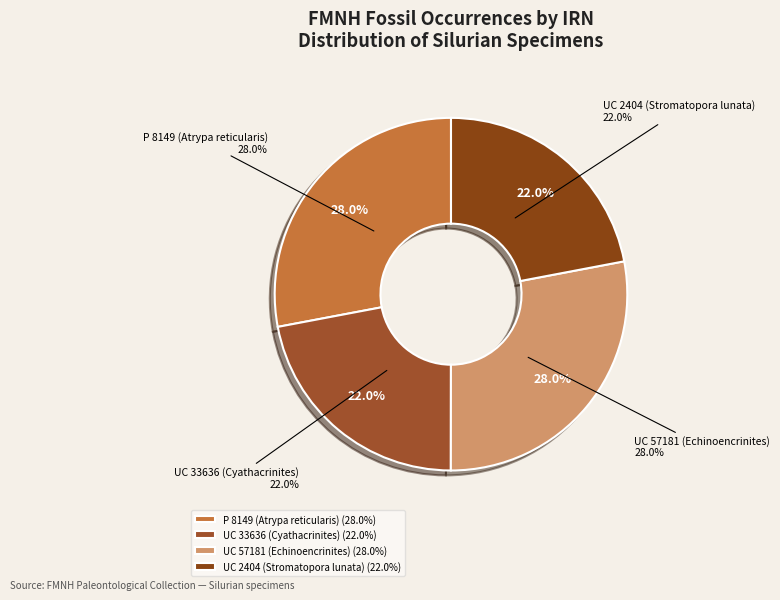

Which category has the biggest portion of the pie?

UC 57181 (Echinoencrinites)